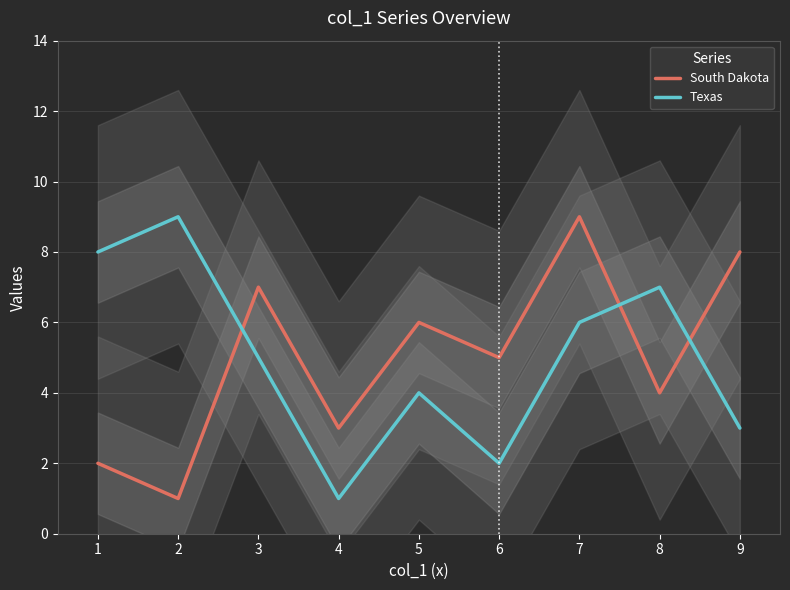

Is the value of South Dakota at 5 greater than the value of Texas at 6?

Yes